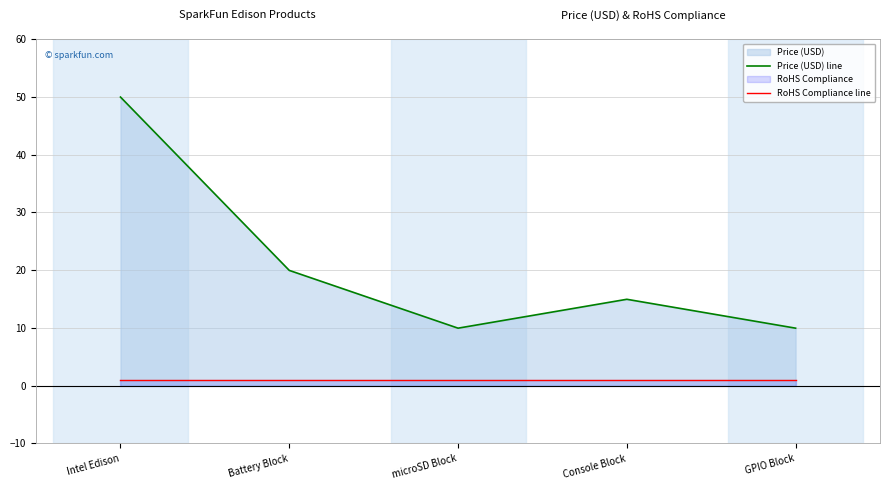

How many lines are shown in the chart?

2